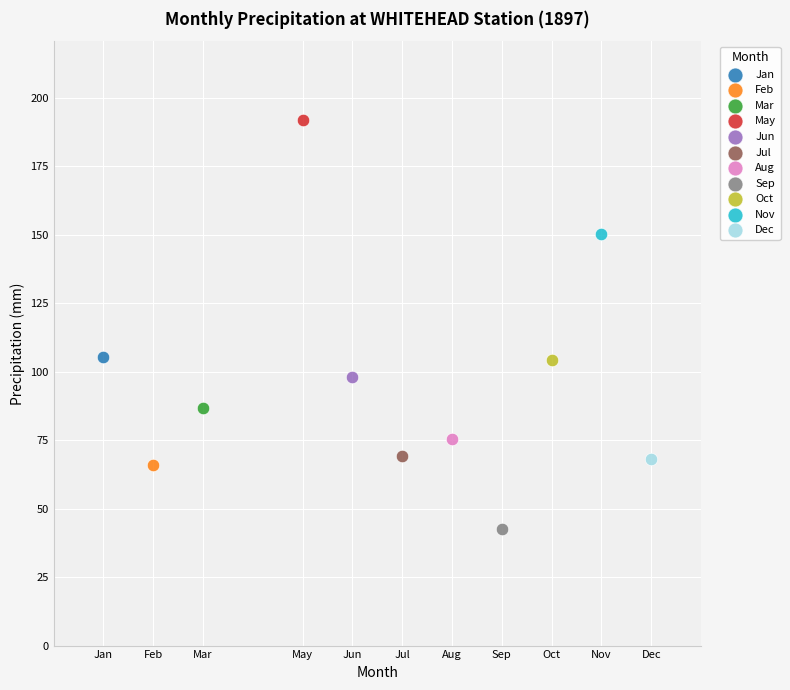

What are all the series names shown in the legend?

Jan, Feb, Mar, May, Jun, Jul, Aug, Sep, Oct, Nov, Dec